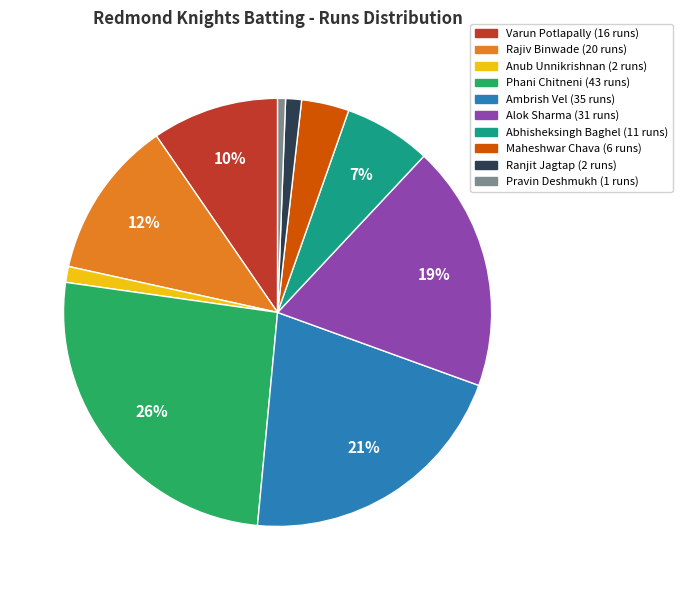

Approximately how many times larger is the value at Alok Sharma compared to Phani Chitneni?

0.7